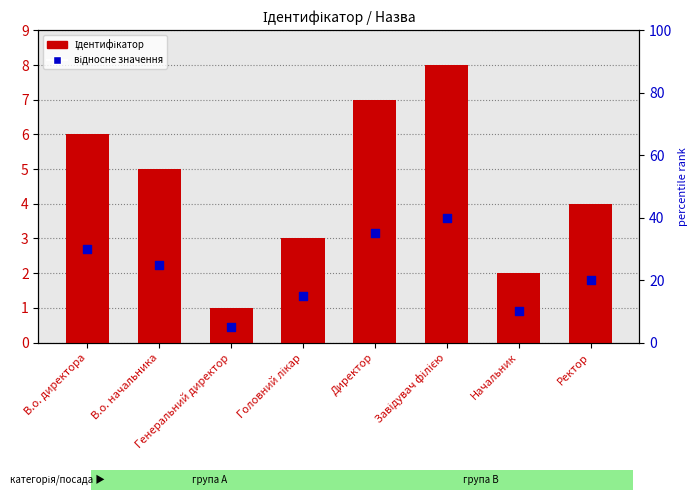

Which series has the widest spread of Y values?

Ідентифікатор